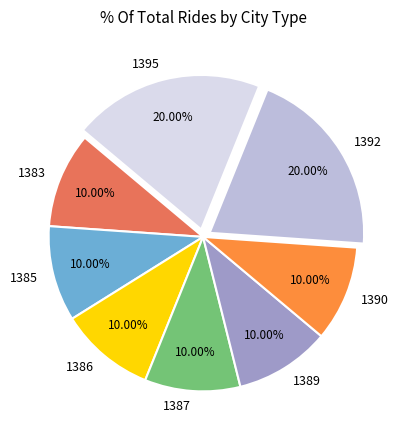

How many slices are in this pie chart?

8